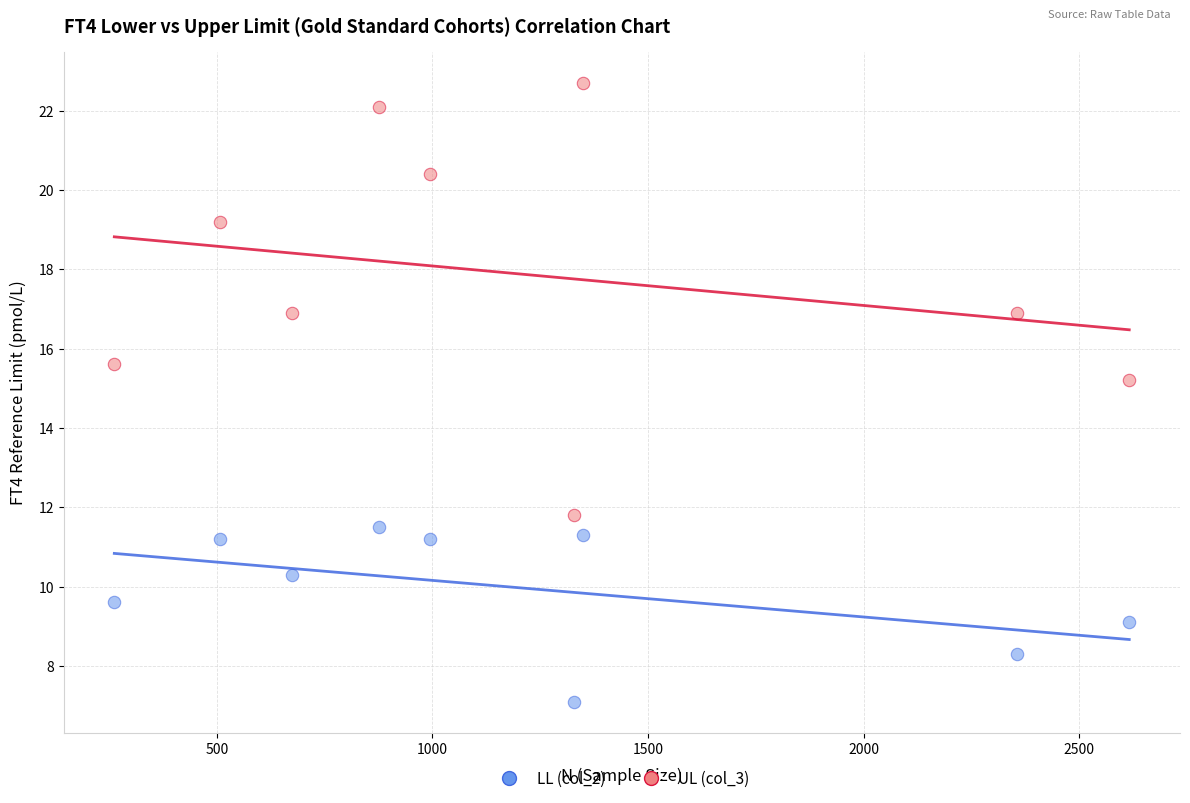

Which series reaches the minimum Y coordinate?

LL (col_2)